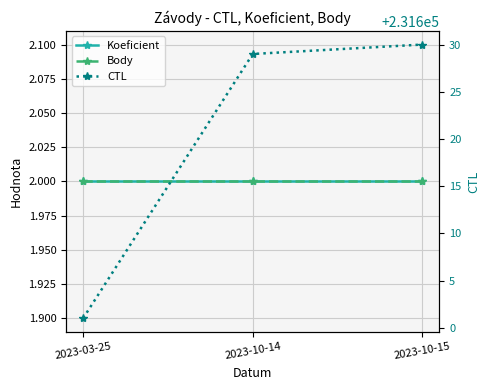

What position from the left is 2023-03-25?

1